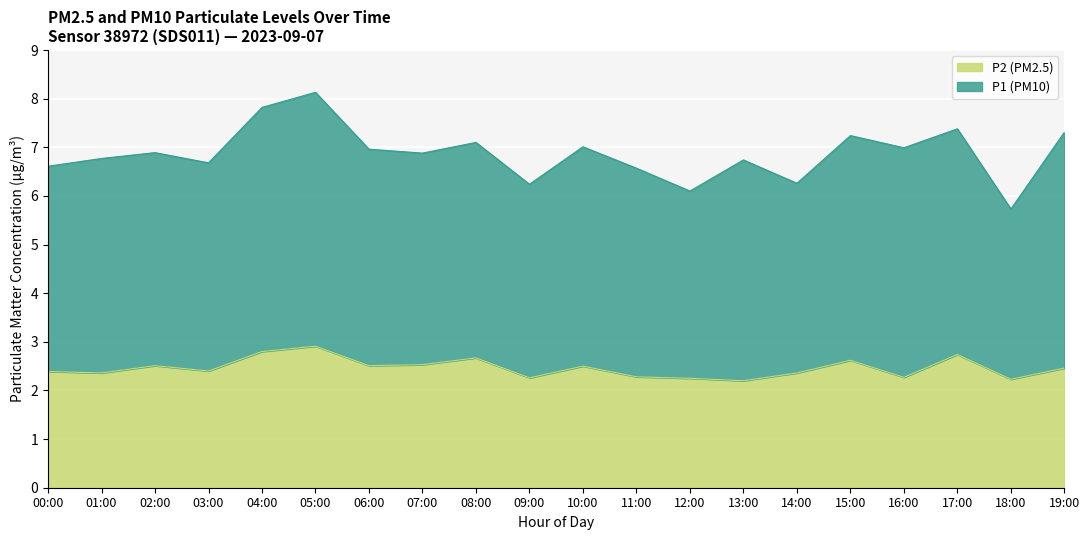

The value of P2 (PM2.5) at 02:00 is 4.4. True or false?

False